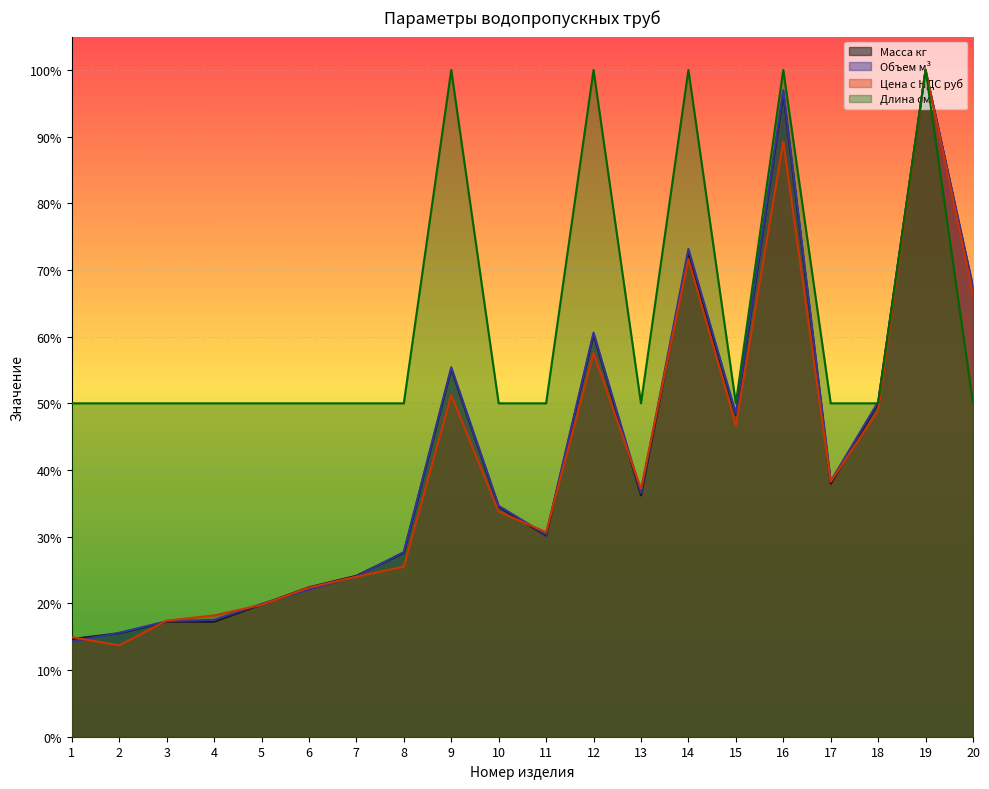

List the series in order of their peak value, highest first.

Масса кг, Объем м³, Цена с НДС руб, Длина см